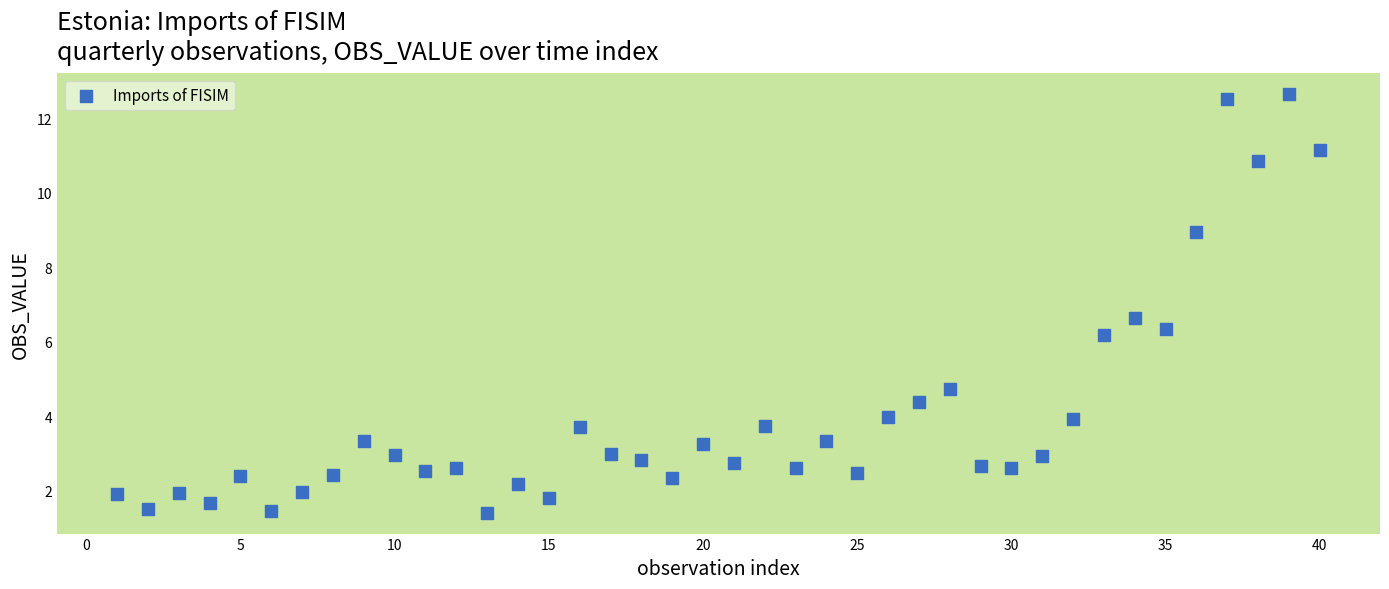

What Y value in the scatter plot is closest to 7?

6.6